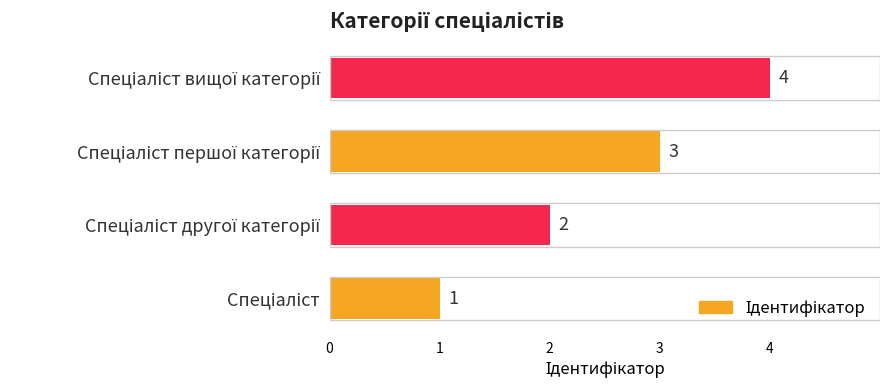

How many values are between 2 and 4?

3